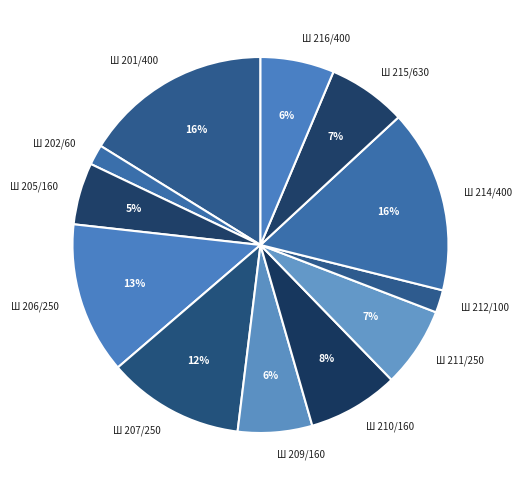

To the nearest percent, what is the average slice percentage?

8%